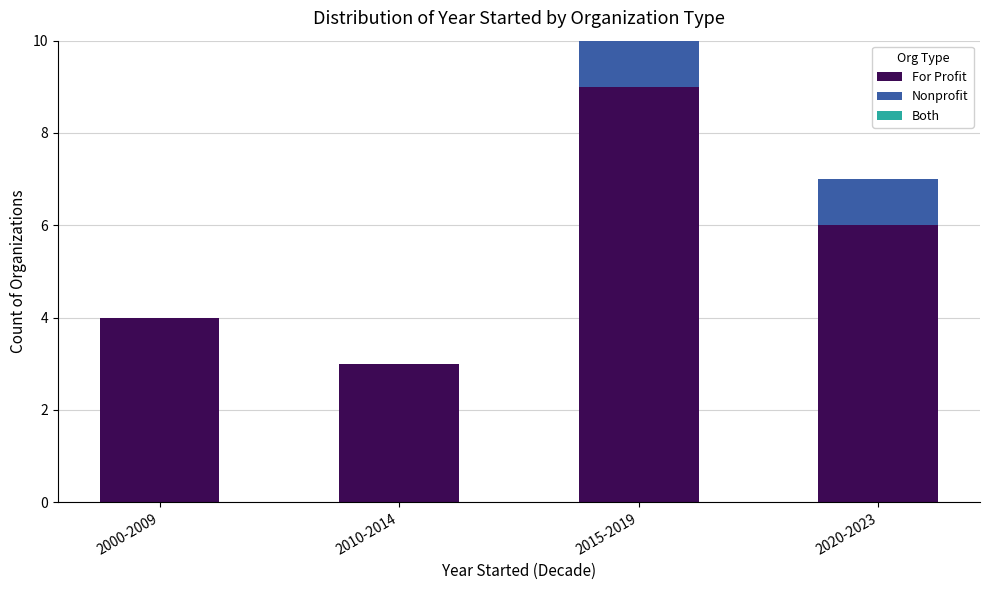

What is the sum of all For Profit values?

22